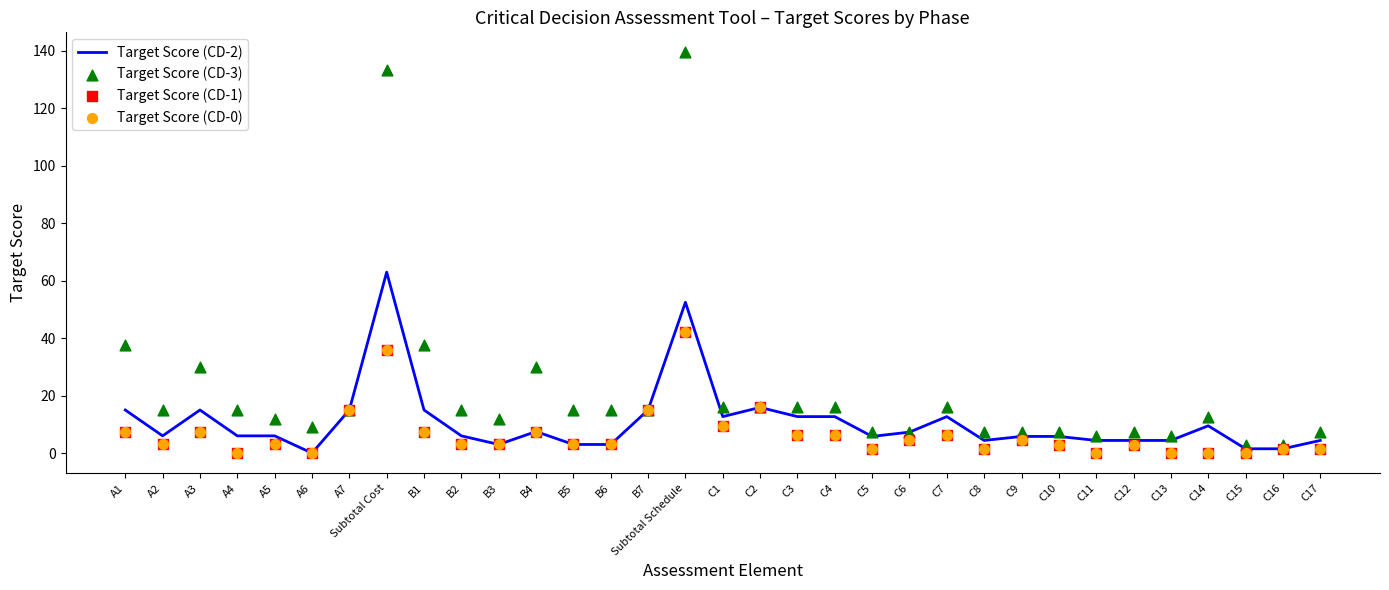

Which series has the widest spread of Y values?

Target Score (CD-3)